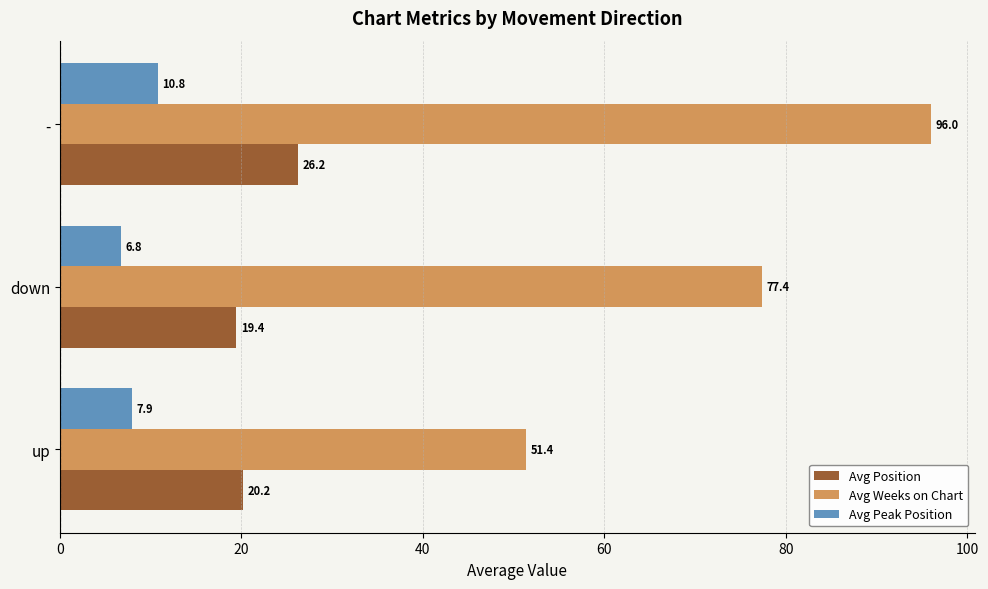

How many data points in Avg Weeks on Chart are above 77?

2